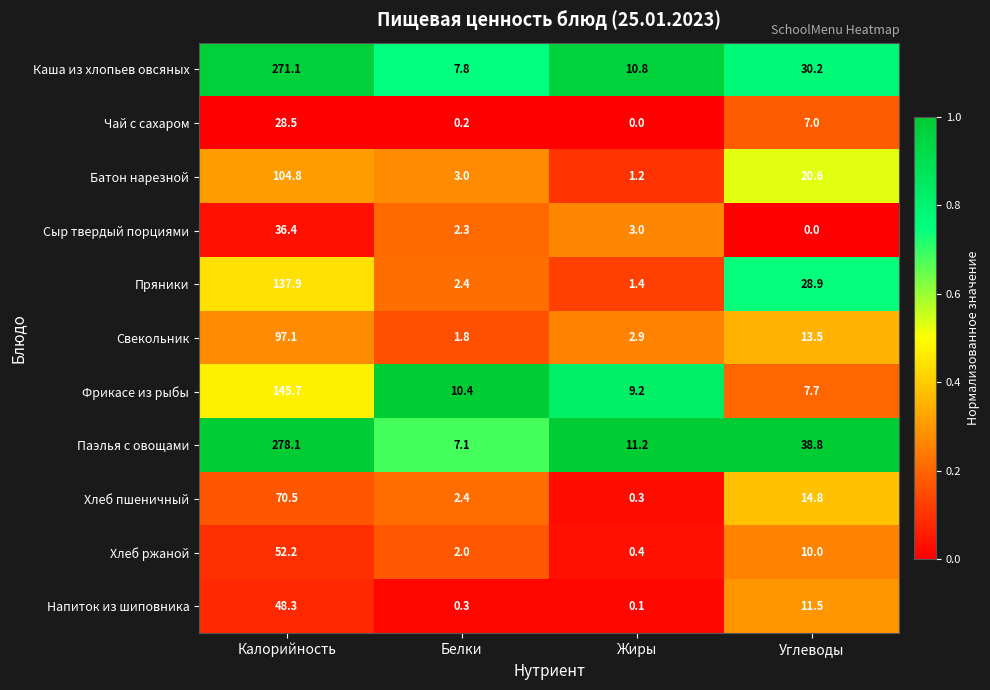

Which series has the largest range (max minus min)?

Паэлья с овощами